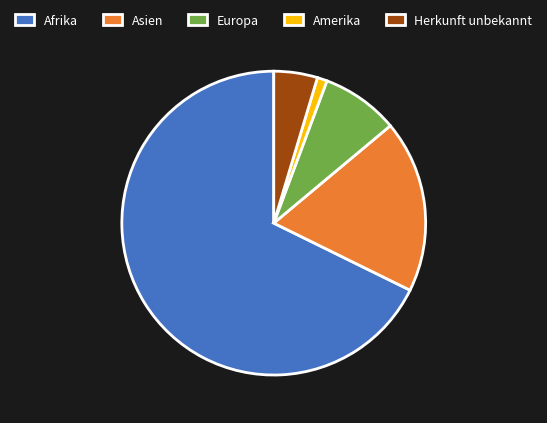

Is the sum of Asien and Europa greater than half?

No